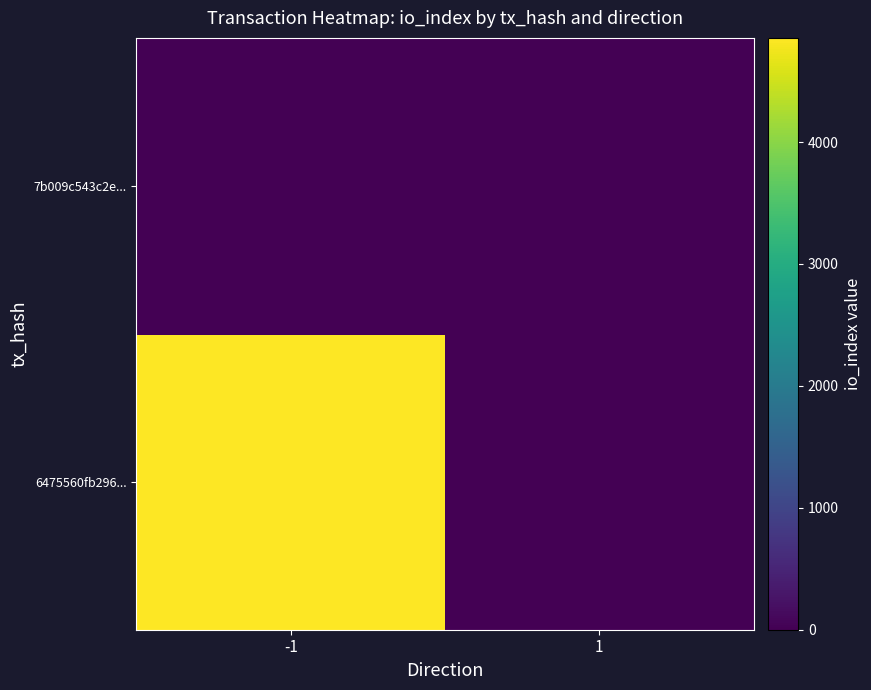

Reading right to left, list all the values displayed in this chart.

6475560fb296...: 1=0	-1=4854
7b009c543c2e...: 1=13	-1=0